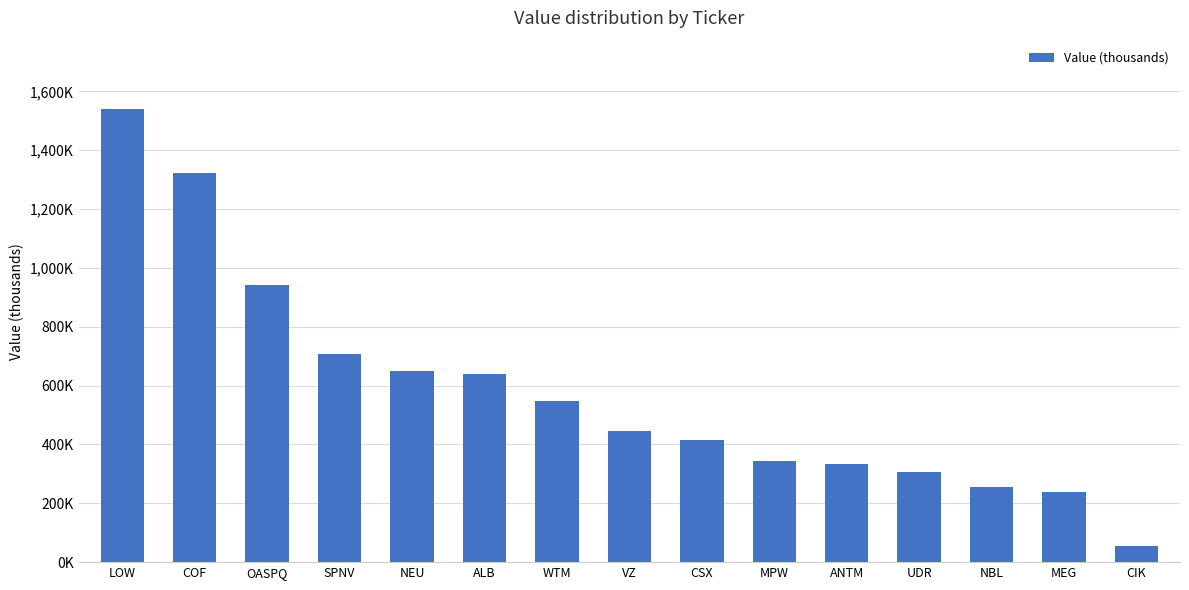

List the labels in order of value, smallest first.

CIK, MEG, NBL, UDR, ANTM, MPW, CSX, VZ, WTM, ALB, NEU, SPNV, OASPQ, COF, LOW